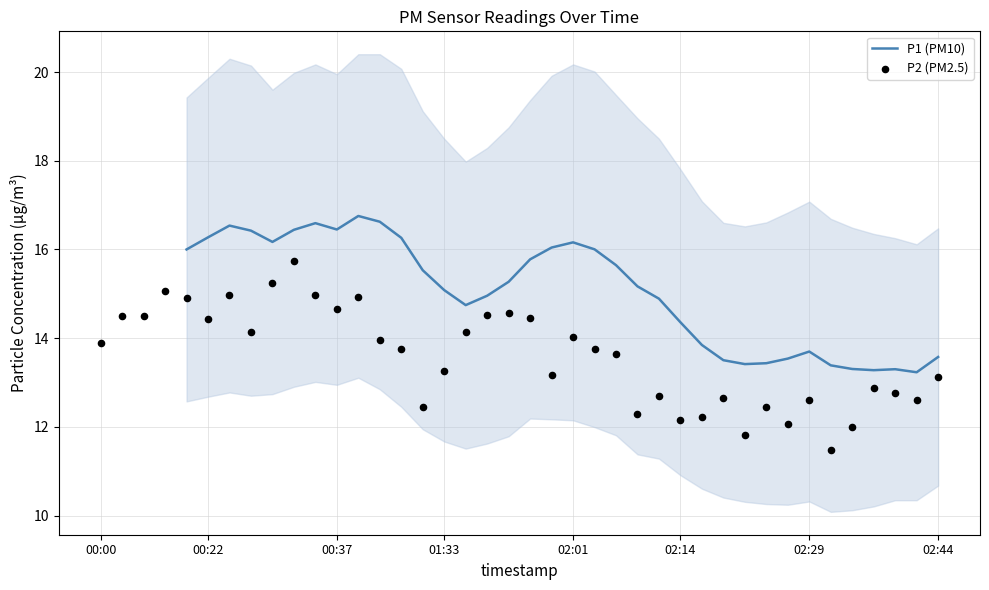

What is the change in value from 02:14 to 15?

-2.0